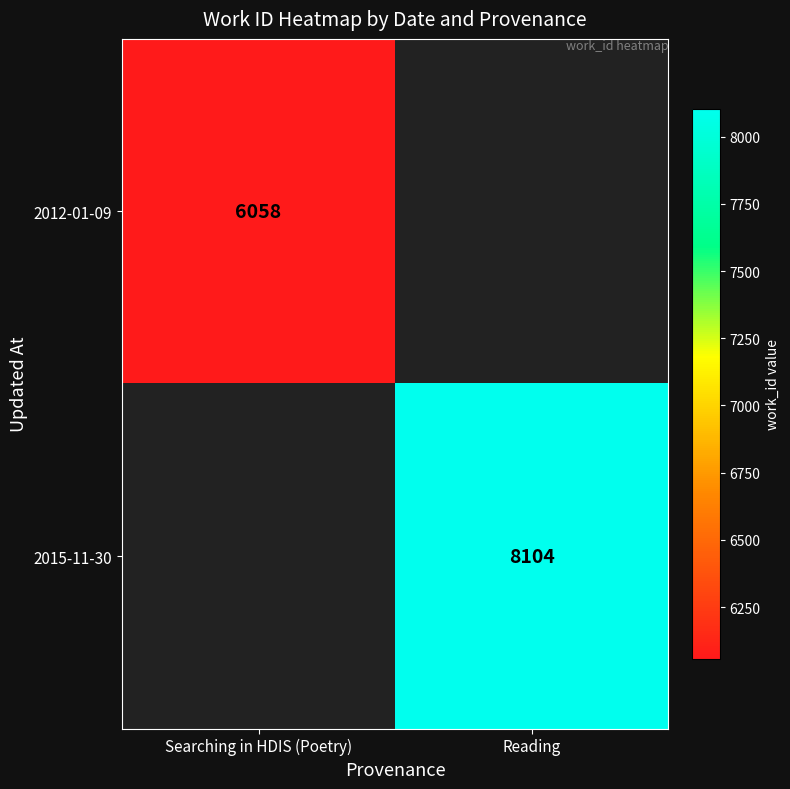

Is it true that 2015-11-30 equals 10935 at Reading?

False